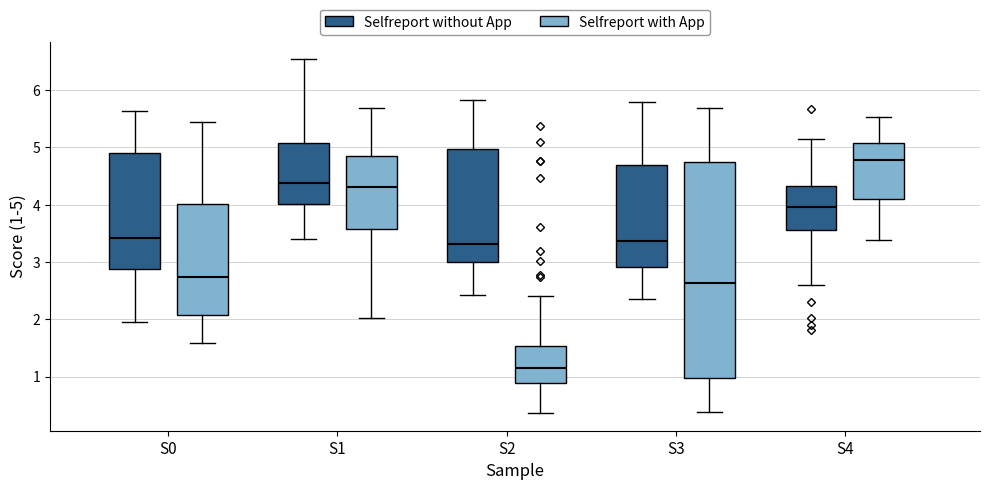

Which box has the highest median line?

S4 (Selfreport with App)